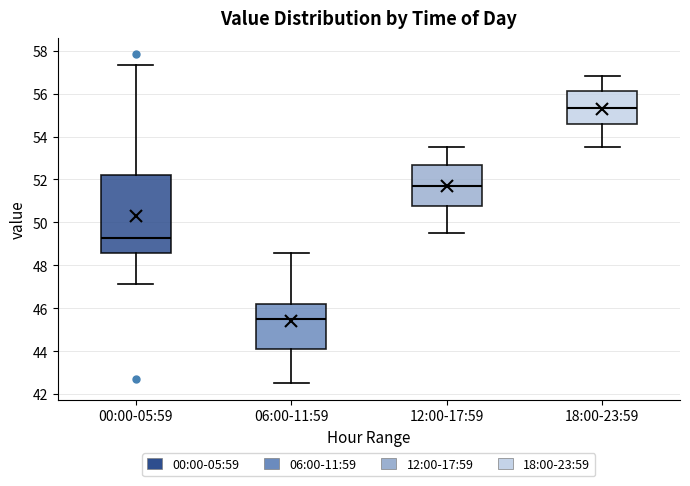

Which box's median line is the highest?

18:00-23:59